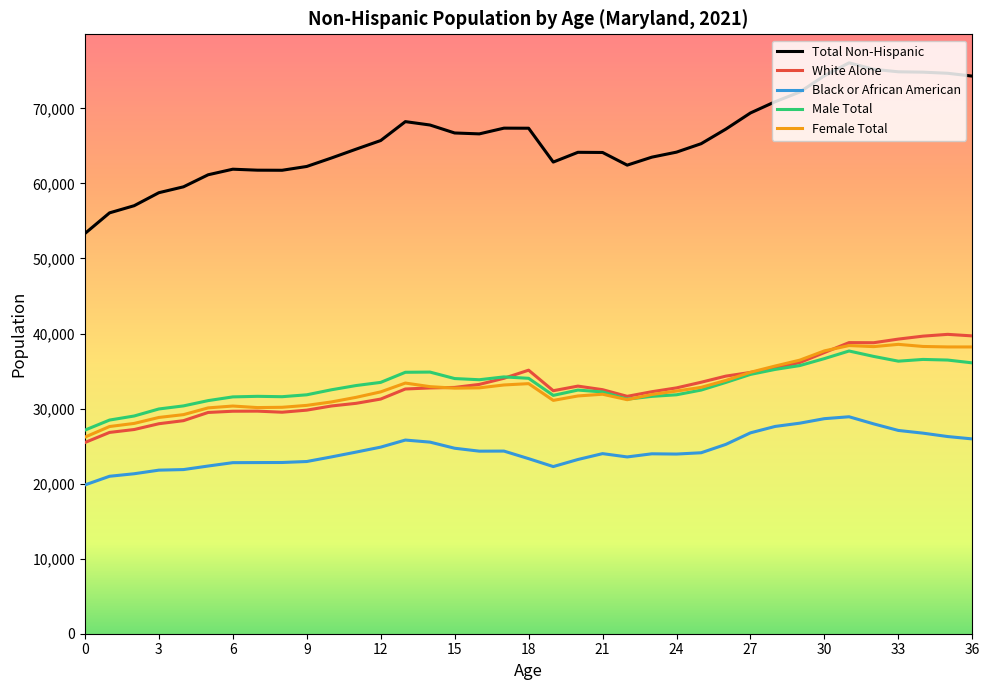

Which series has the largest total across all categories?

Total Non-Hispanic